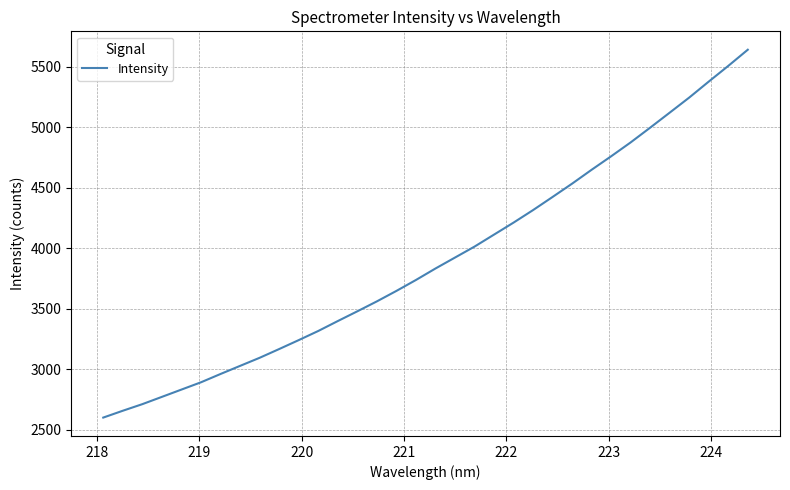

How many lines are shown in the chart?

1